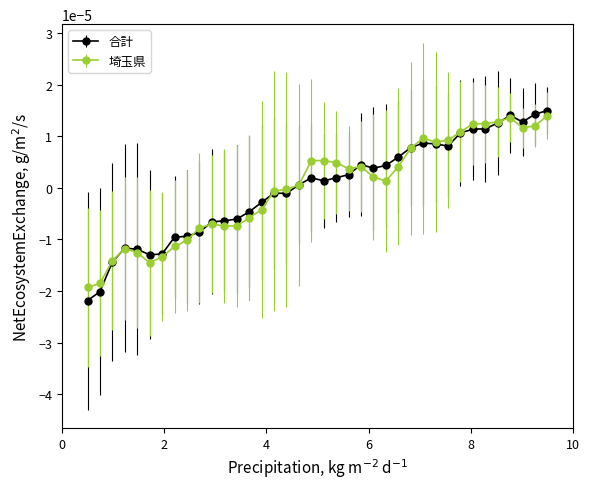

Which series has the widest spread of values?

合計